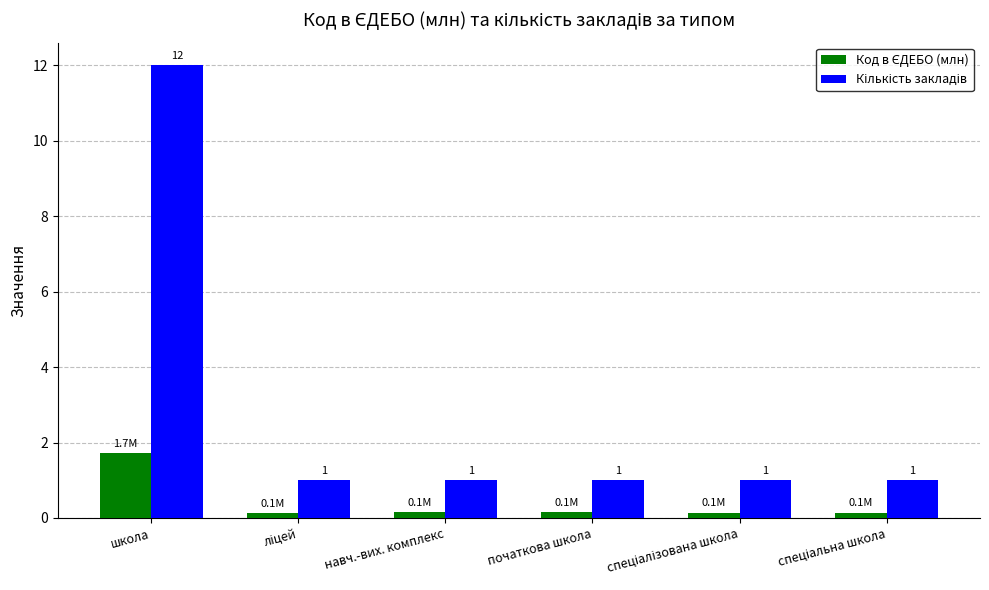

How many bars are there in each group?

2